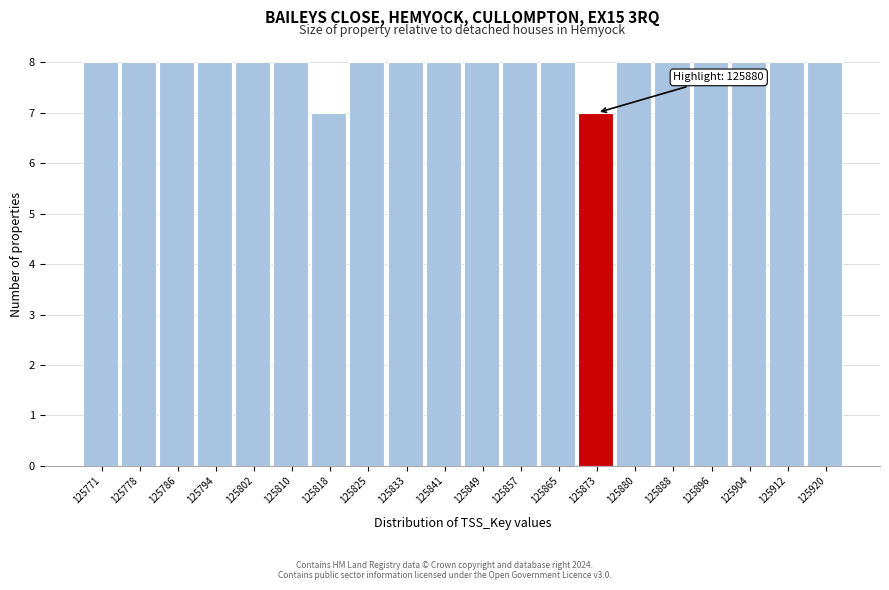

Reading left to right, list all the values displayed in this chart.

125771=8	125778=8	125786=8	125794=8	125802=8	125810=8	125818=7	125825=8	125833=8	125841=8	125849=8	125857=8	125865=8	125873=7	125880=8	125888=8	125896=8	125904=8	125912=8	125920=8